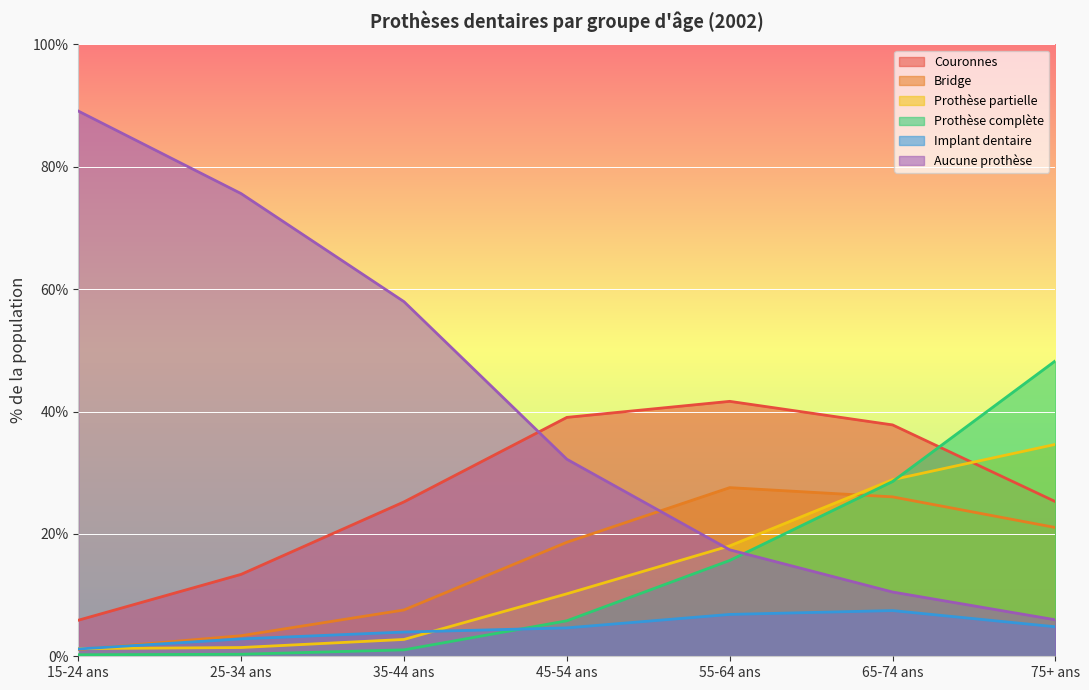

What is the difference between the highest and lowest values at 45-54 ans?

34.4